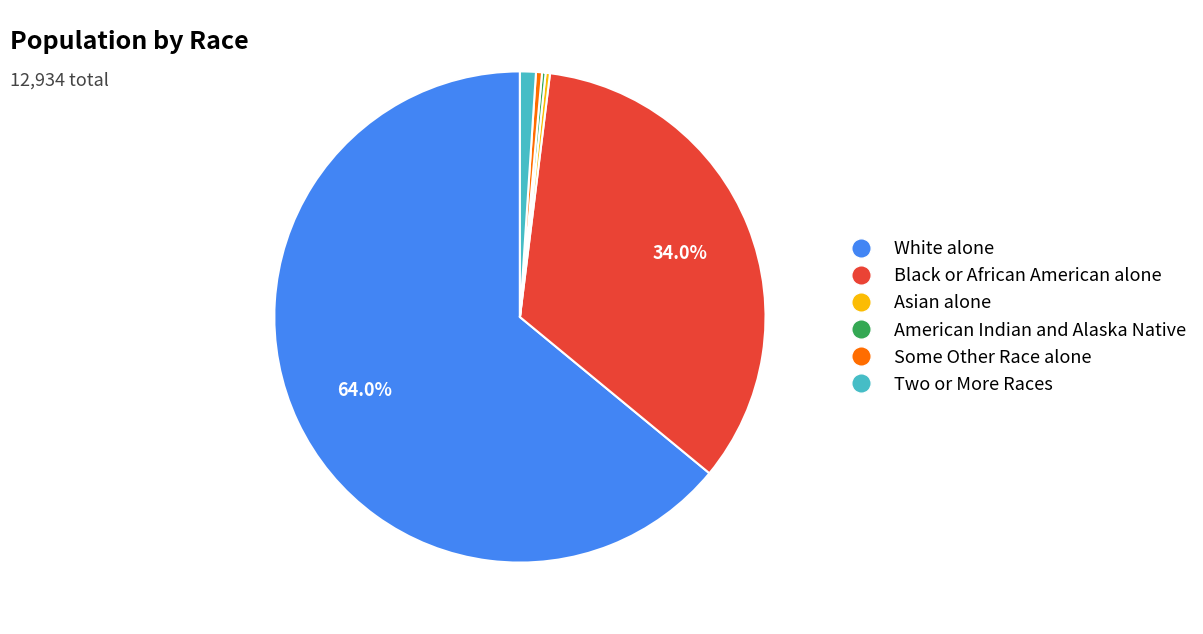

Which has a higher value, Asian alone or Two or More Races?

Two or More Races